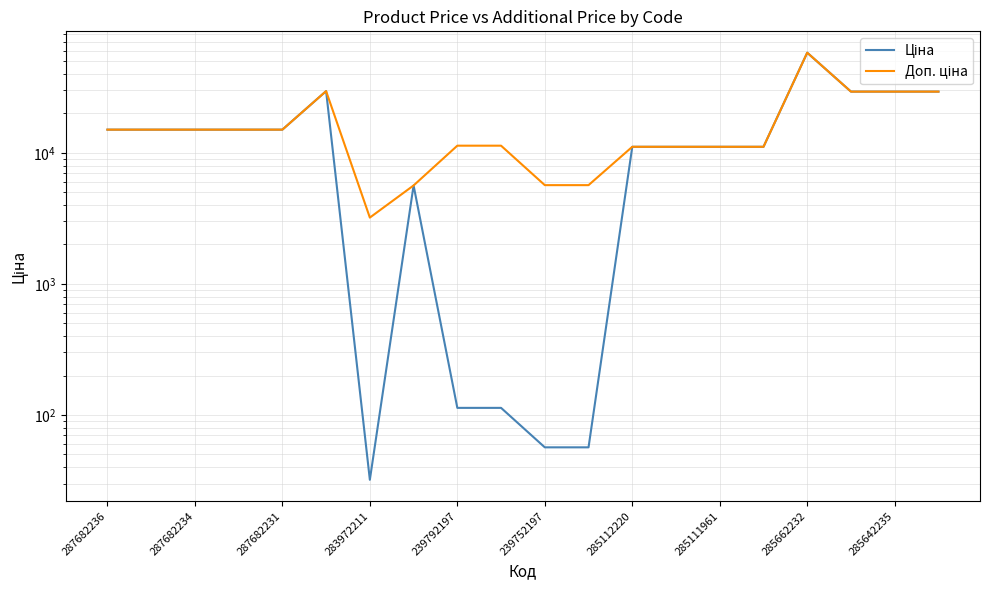

What is the value of the Ціна point at the 13th from the left?

11113.6